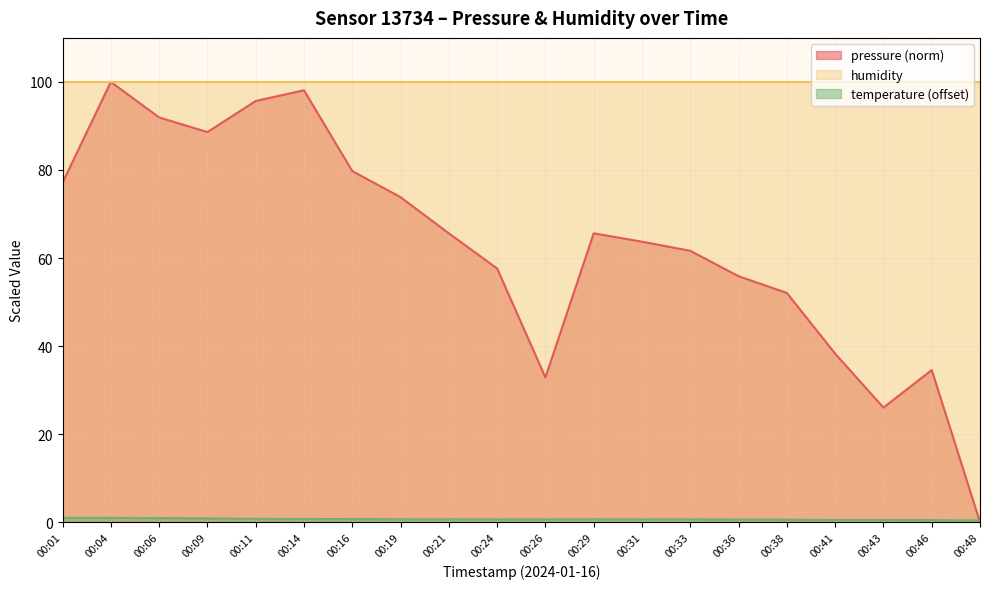

What is the value of the pressure point at the 19th from the left?

34.6